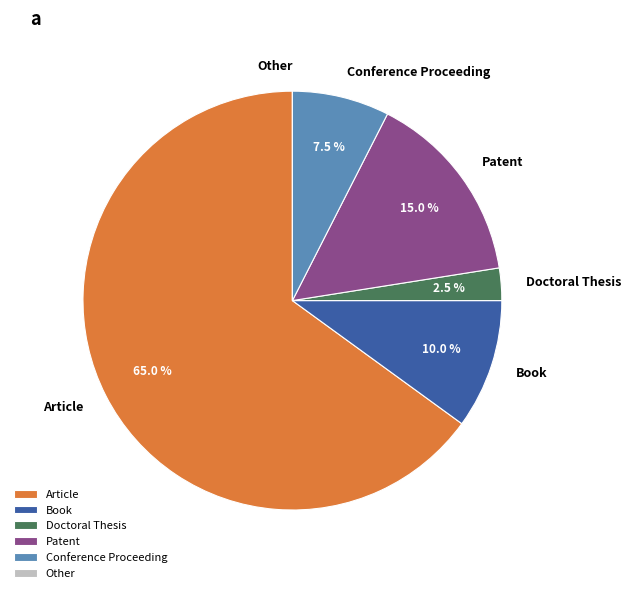

Is Article the majority of the pie?

Yes